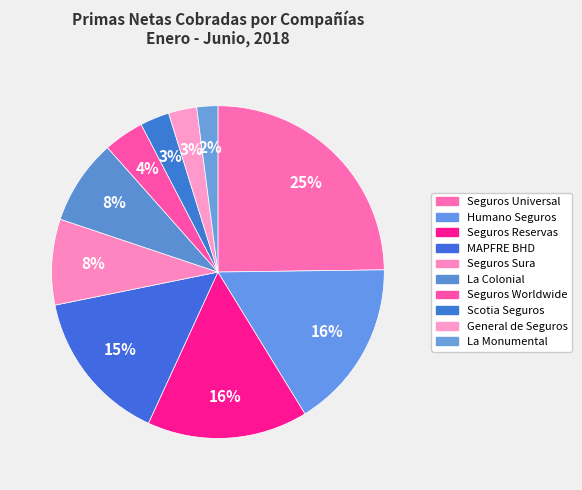

How many segments does this pie chart have?

10